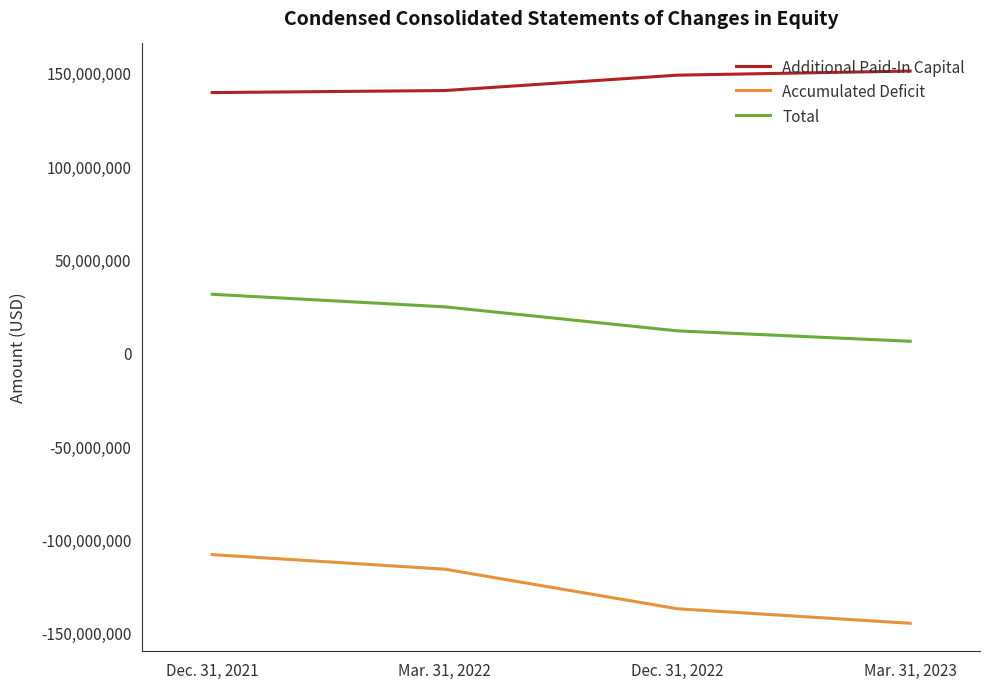

Where is Total nearest to the value 18787107?

Mar. 31, 2022